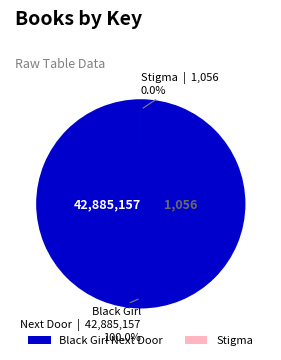

Is it true that Stigma is 6% of the pie?

False